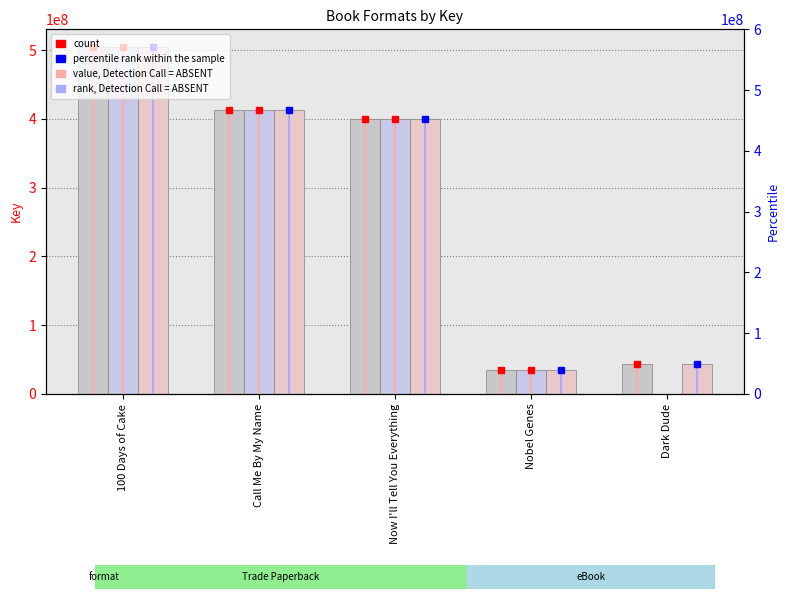

Rank the series by their maximum value, from lowest to highest.

Trade Paperback, Hardcover, eBook